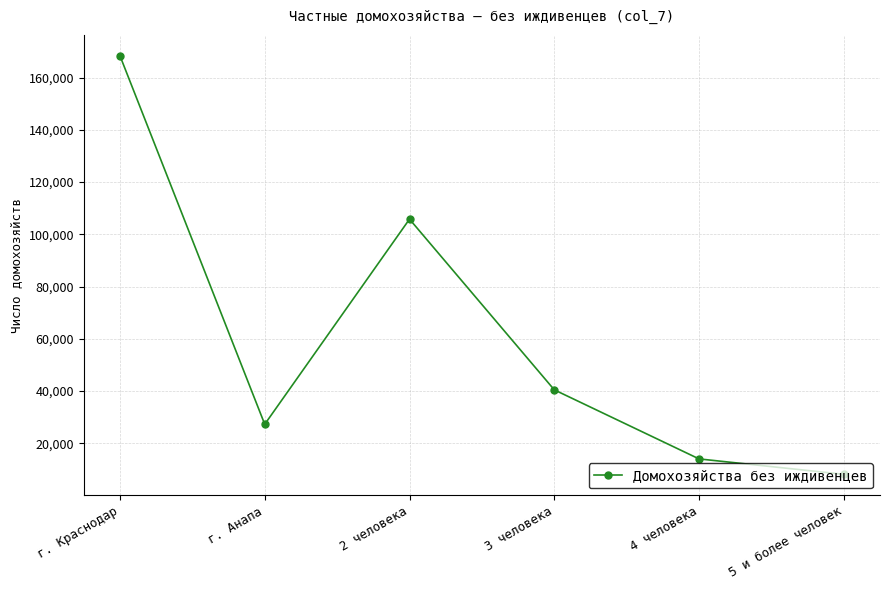

What is the ratio of the value at 3 человека to the value at 2 человека?

0.4